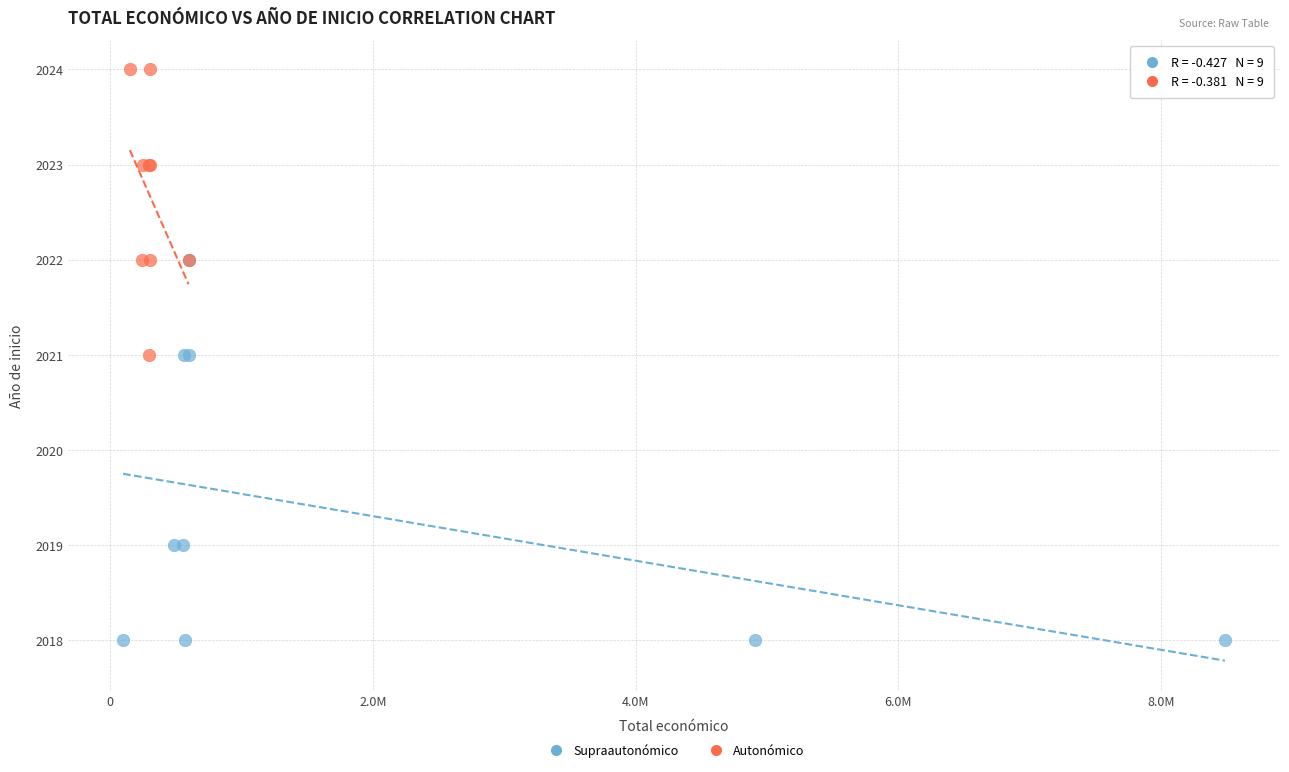

Which series contains the highest Y value?

Autonómico